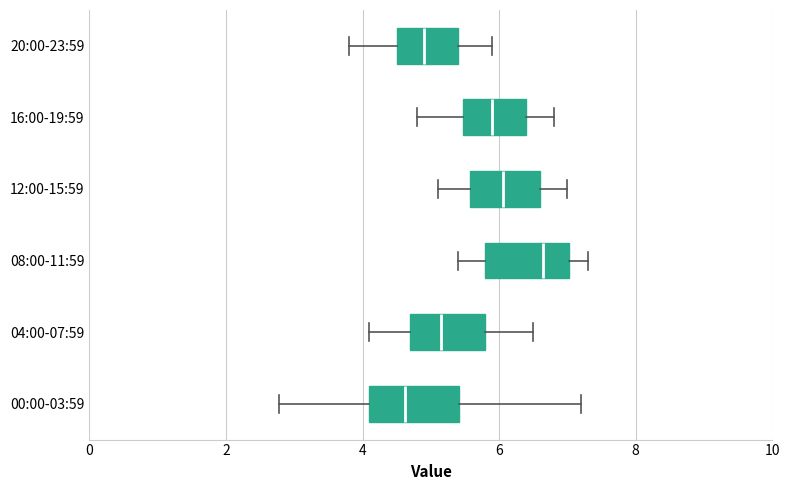

Where does the median line of the box for 04:00-07:59 sit on the x-axis? The values are not printed on the chart, so give them approximately, as read against the axis.

5.2